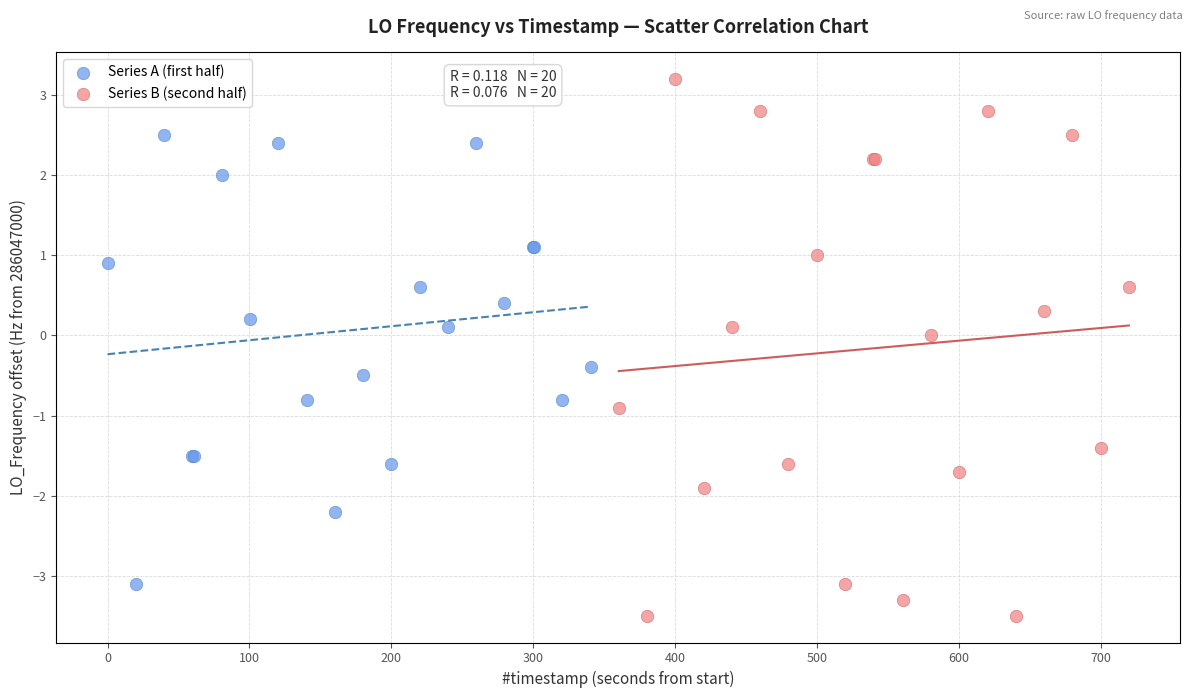

Which series contains the lowest Y value?

Series B (second half)